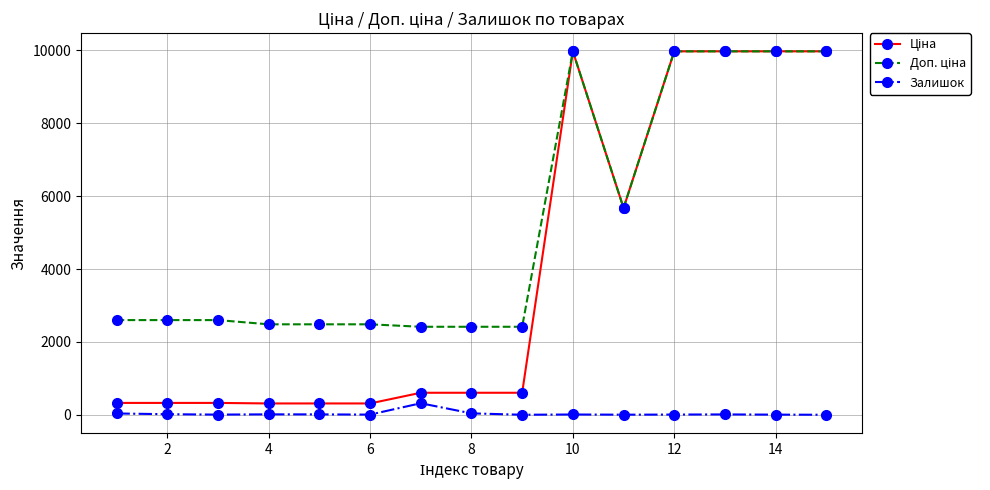

What is the greatest value displayed?

9975.0